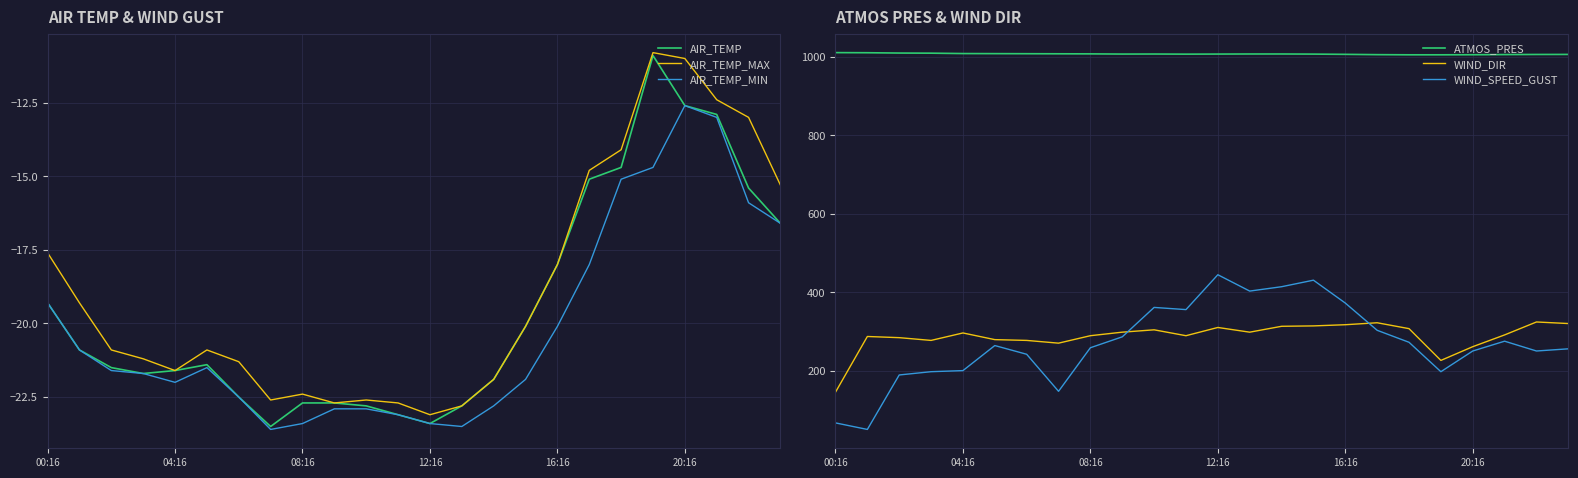

Which series changed the most between 7 and 15?

WIND_SPEED_GUST